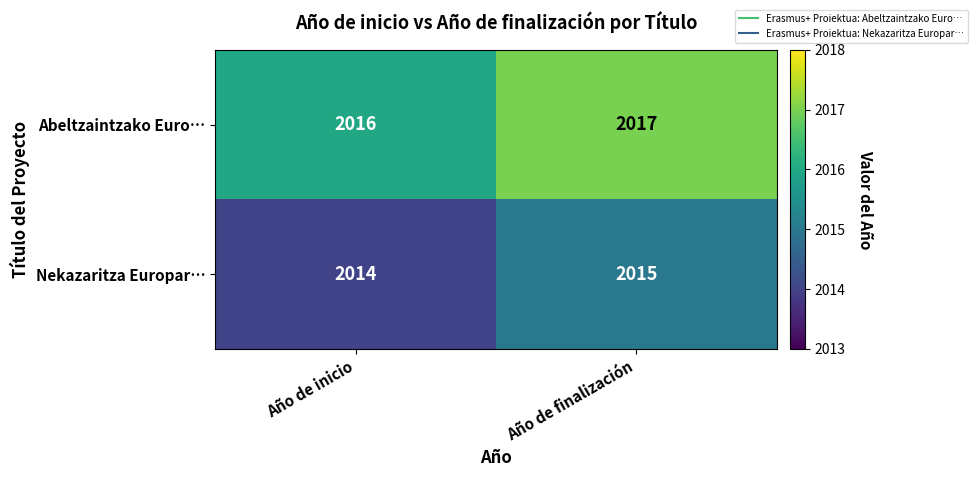

At which category is the sum across all series the highest?

Año de finalización